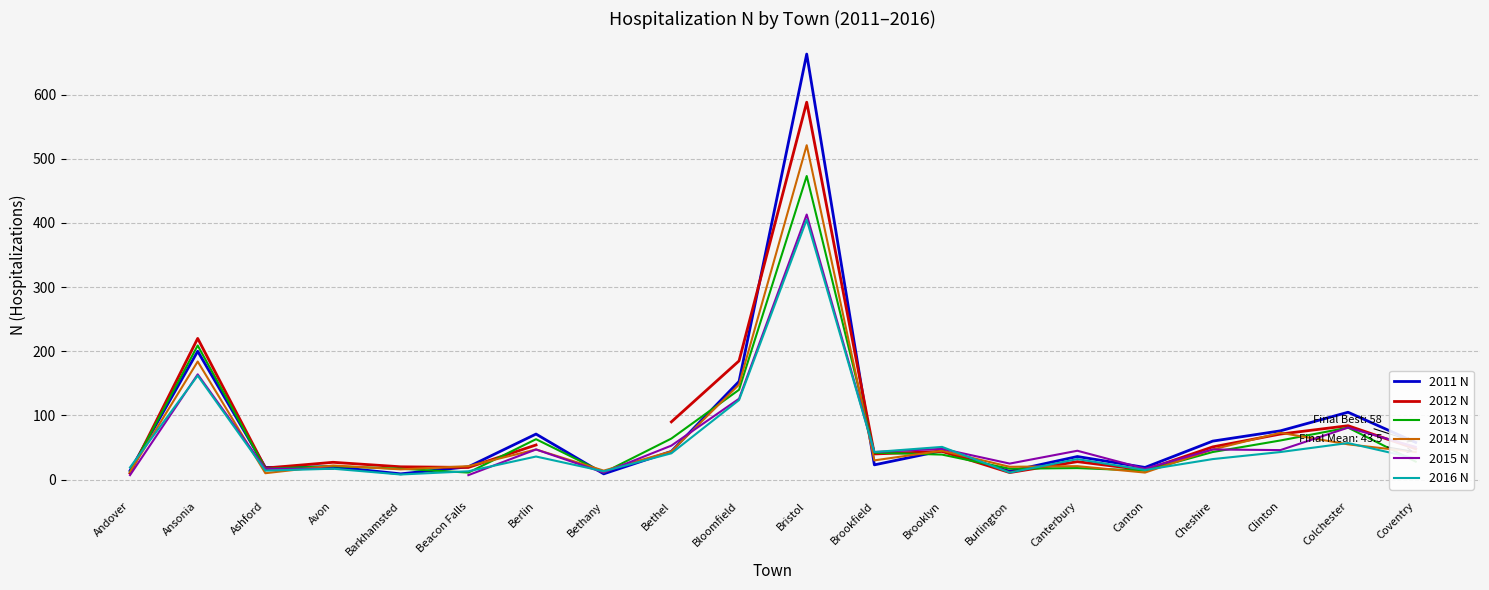

At which label does 2012 N first exceed 48?

Ansonia